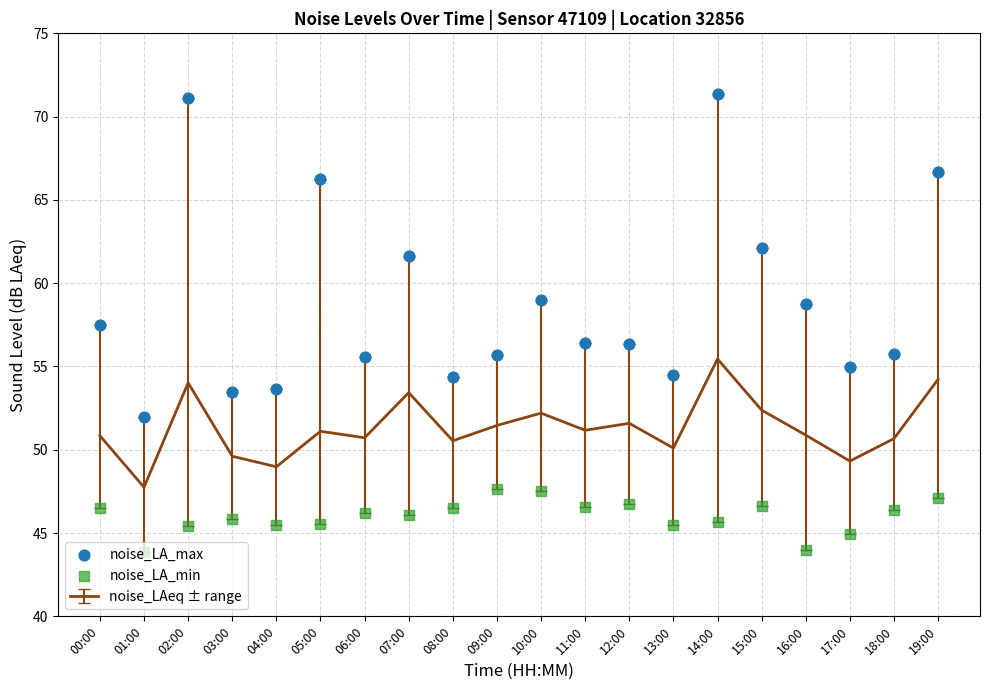

Which series has the largest total across all categories?

noise_LA_max